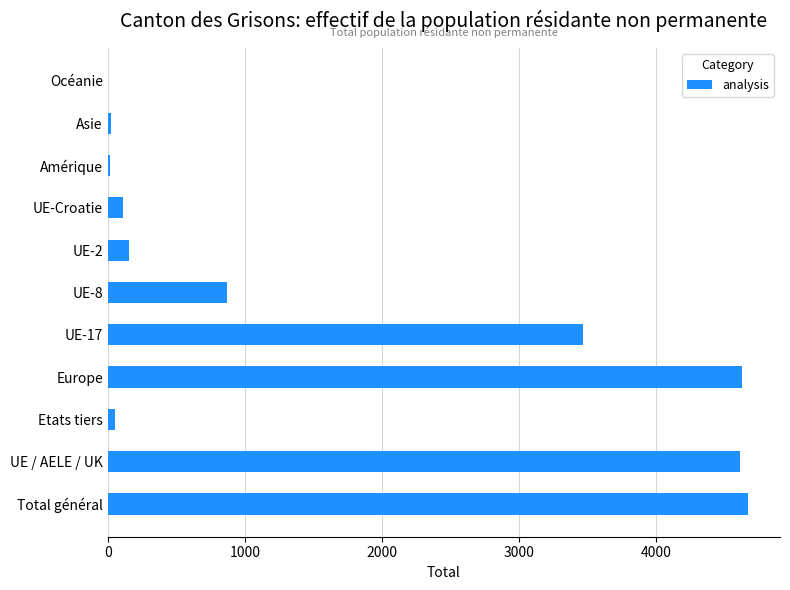

What is the average value?

1693